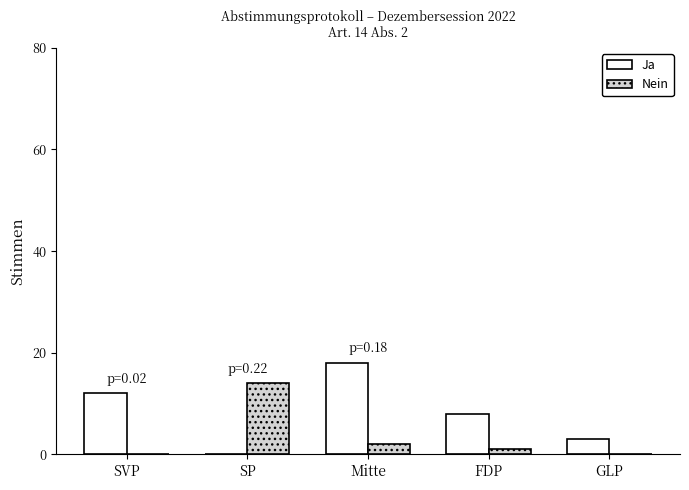

At which category is the sum across all series the highest?

Mitte